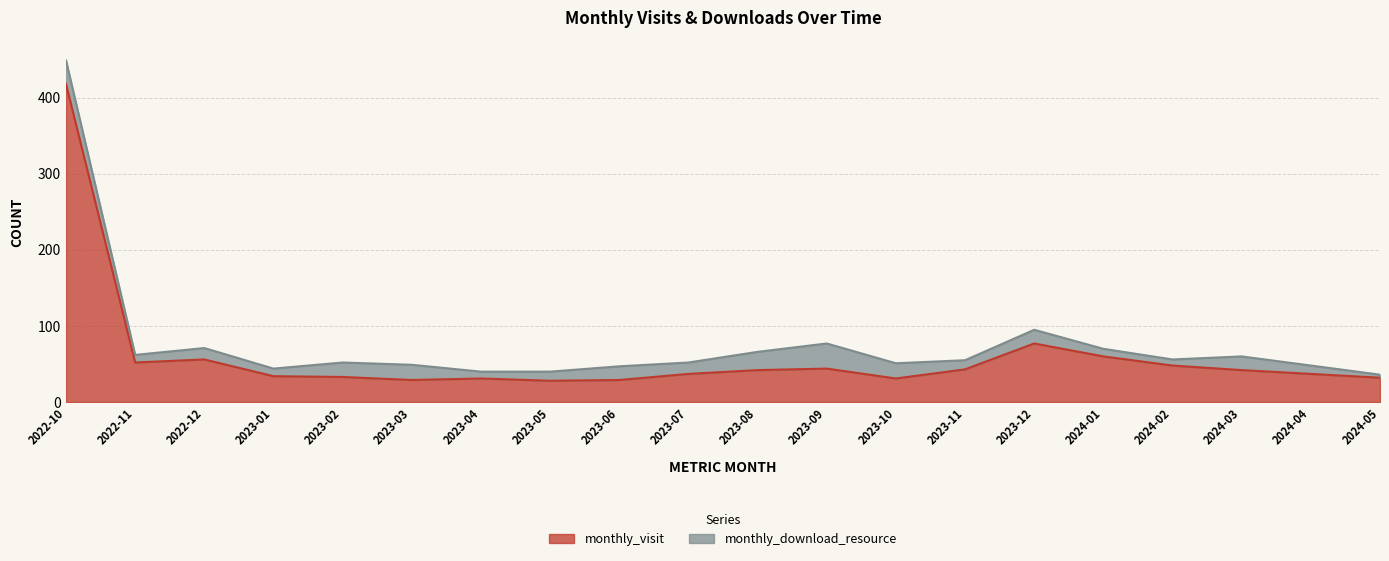

Is it true that the value at 2024-03 is 29?

False